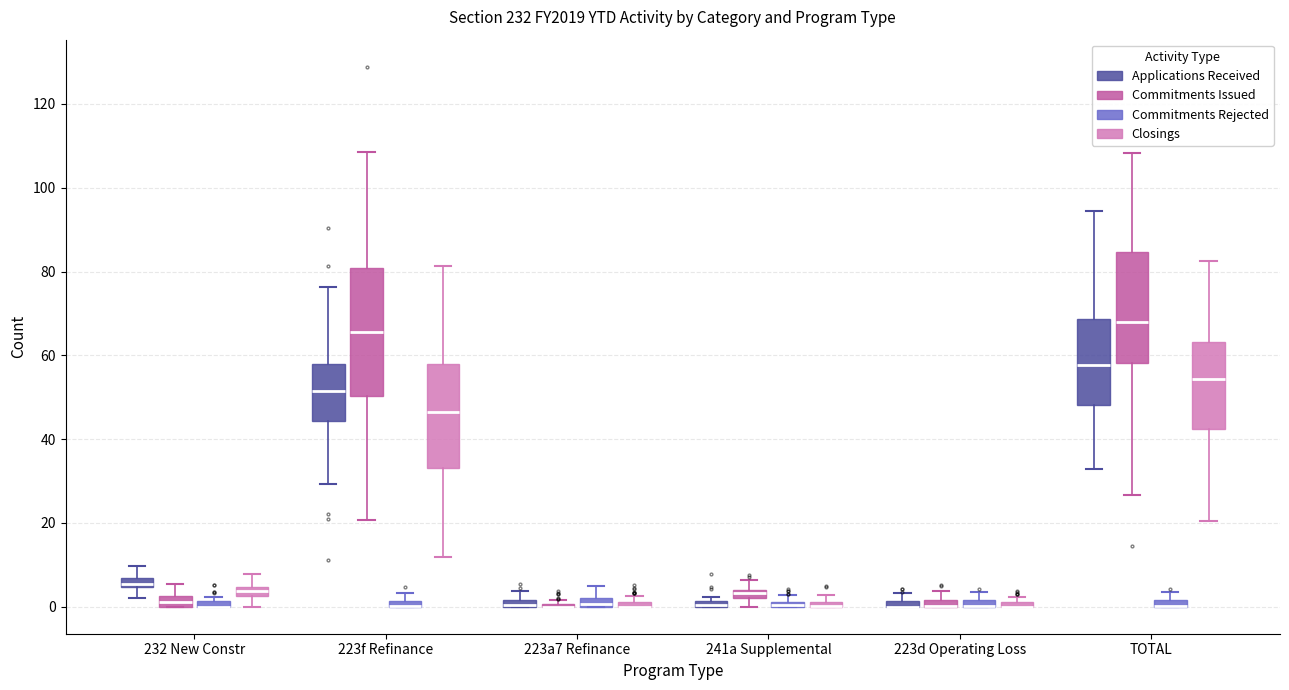

Which box is the tallest, from its lower edge to its upper edge?

223f Refinance (Commitments Issued)